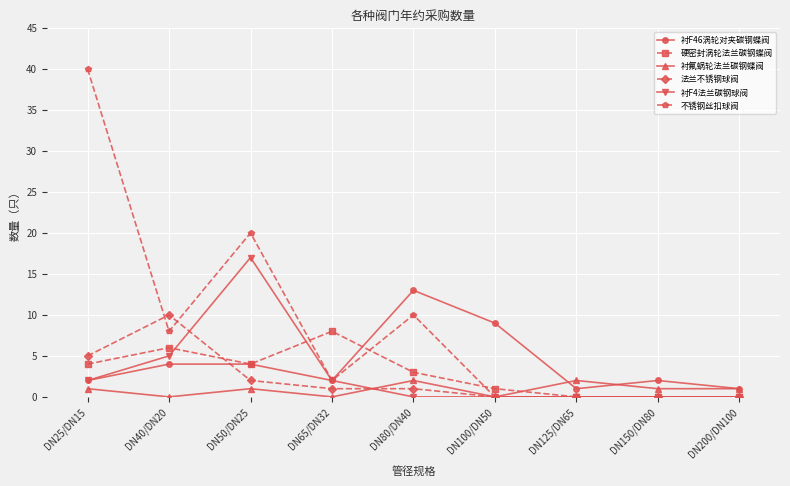

Which series changed the most between DN80/DN40 and DN125/DN65?

衬F46涡轮对夹碳钢蝶阀